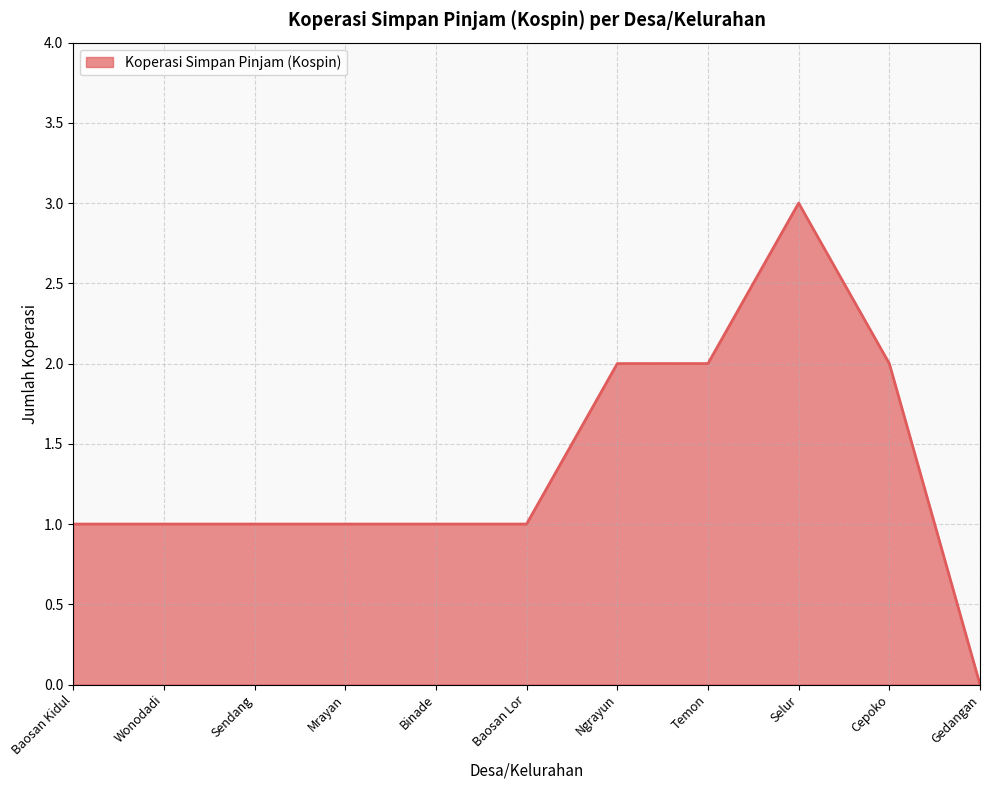

Is it true that the value at Ngrayun is 1?

False